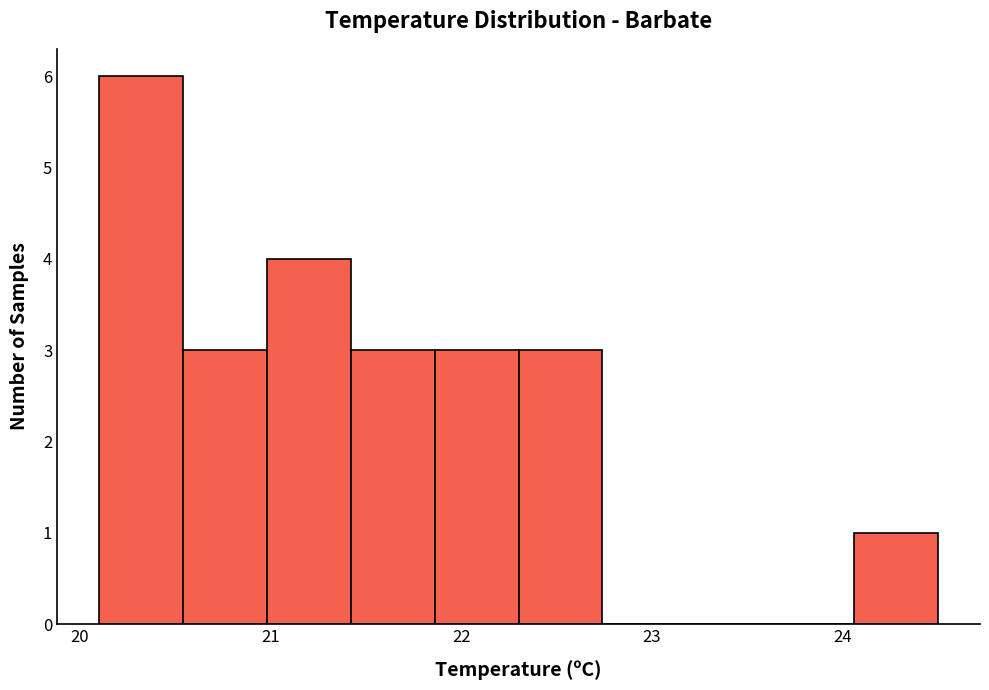

Which range on the x-axis has the tallest bar?

20.10 to 20.54